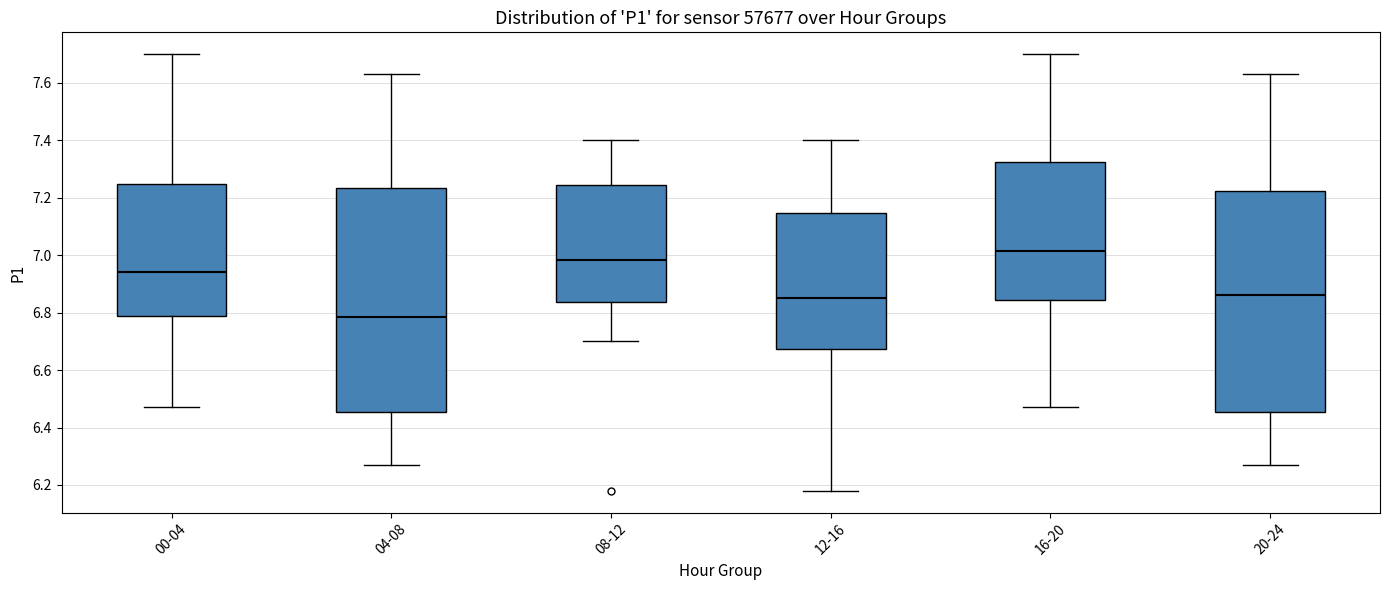

Reading left to right, read every box against the y-axis: the position of its median line, the range the box covers, and the ends of its whiskers. The values are not printed on the chart, so give them approximately, as read against the axis.

00-04: median 6.94, box 6.78 to 7.24, whiskers 6.48 to 7.70
04-08: median 6.78, box 6.46 to 7.24, whiskers 6.28 to 7.64
08-12: median 6.98, box 6.84 to 7.24, whiskers 6.70 to 7.40
12-16: median 6.86, box 6.68 to 7.14, whiskers 6.18 to 7.40
16-20: median 7.02, box 6.84 to 7.32, whiskers 6.48 to 7.70
20-24: median 6.86, box 6.46 to 7.22, whiskers 6.28 to 7.64